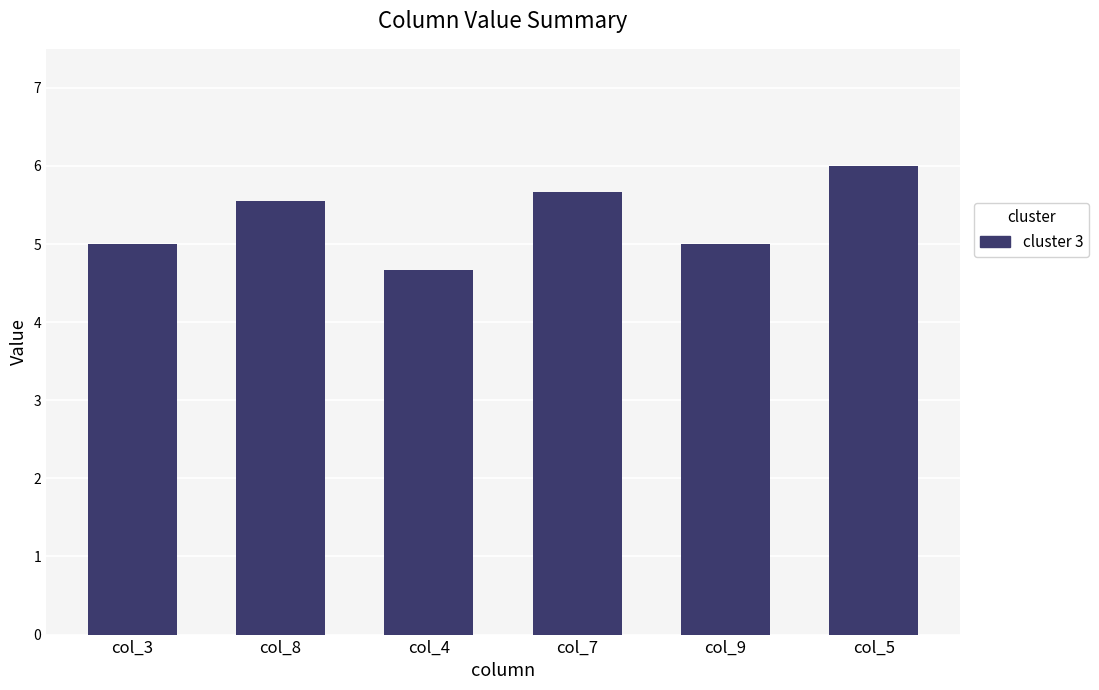

What is the sum of the values at col_5 and col_8?

11.6